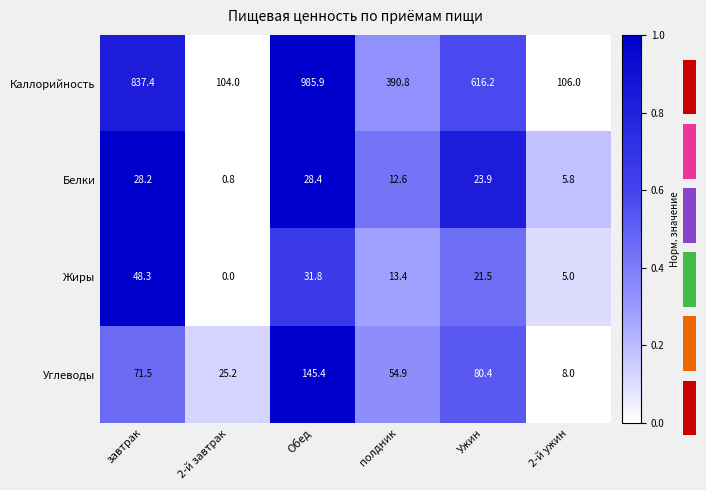

Rank the categories by Жиры value from lowest to highest.

2-й завтрак, 2-й ужин, полдник, Ужин, Обед, завтрак